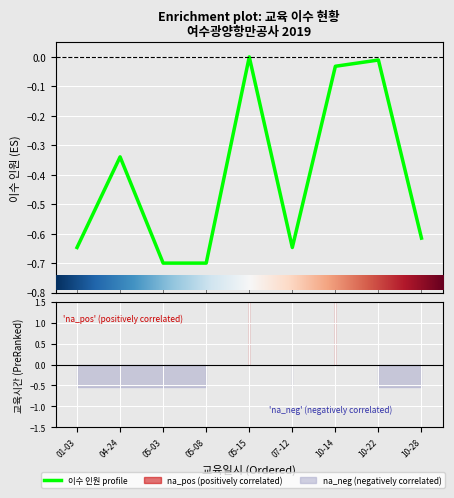

At which label is the value closest to 0?

05-15